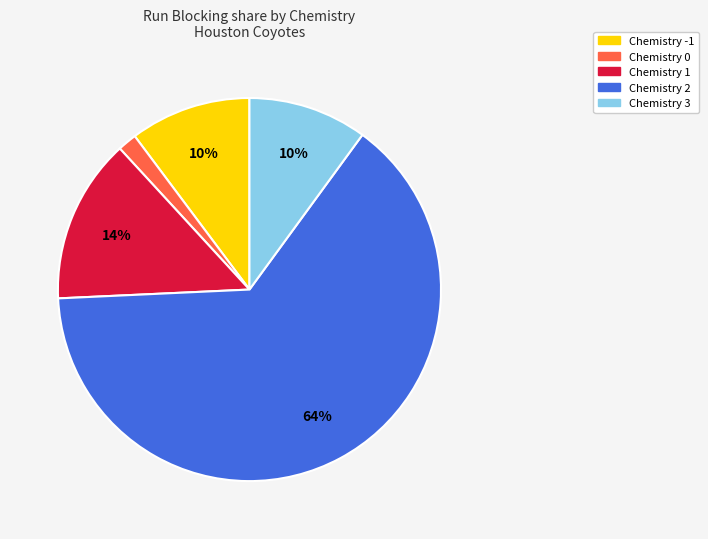

To the nearest percent, what is the average slice percentage?

20%